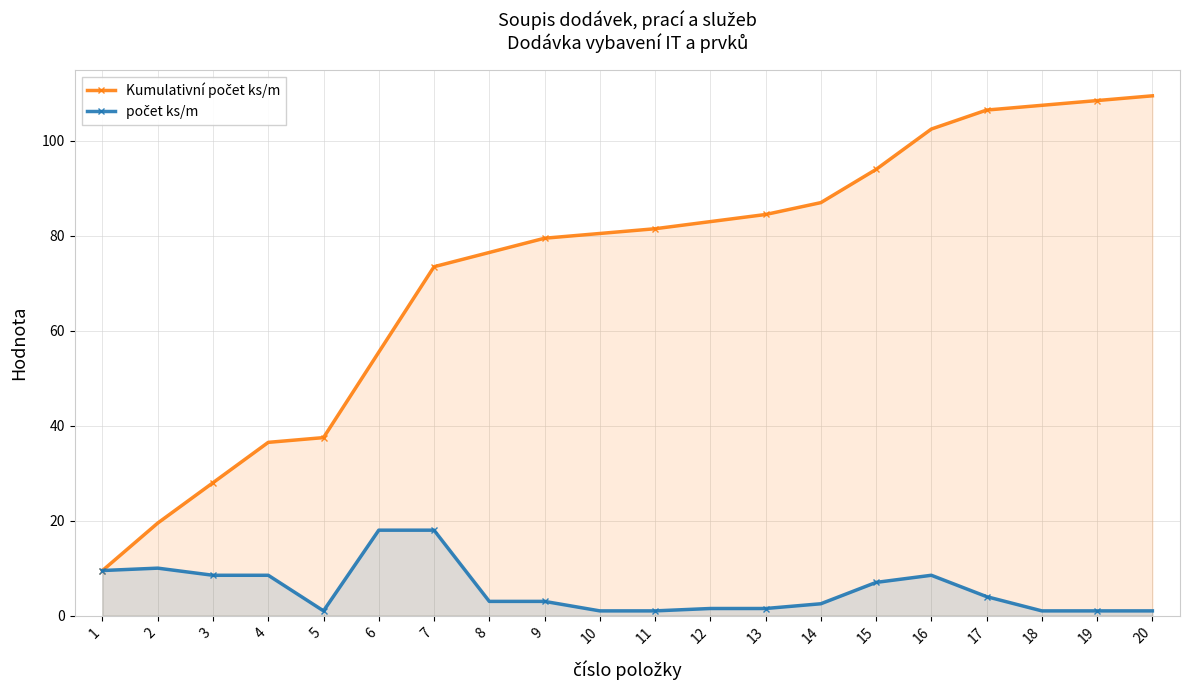

Reading left to right, list all the values displayed in this chart.

Kumulativní počet ks/m: 1=9.5	2=19.5	3=28.0	4=36.5	5=37.5	6=55.5	7=73.5	8=76.5	9=79.5	10=80.5	11=81.5	12=83.0	13=84.5	14=87.0	15=94.0	16=102.5	17=106.5	18=107.5	19=108.5	20=109.5
počet ks/m: 1=9.5	2=10.0	3=8.5	4=8.5	5=1.0	6=18.0	7=18.0	8=3.0	9=3.0	10=1.0	11=1.0	12=1.5	13=1.5	14=2.5	15=7.0	16=8.5	17=4.0	18=1.0	19=1.0	20=1.0